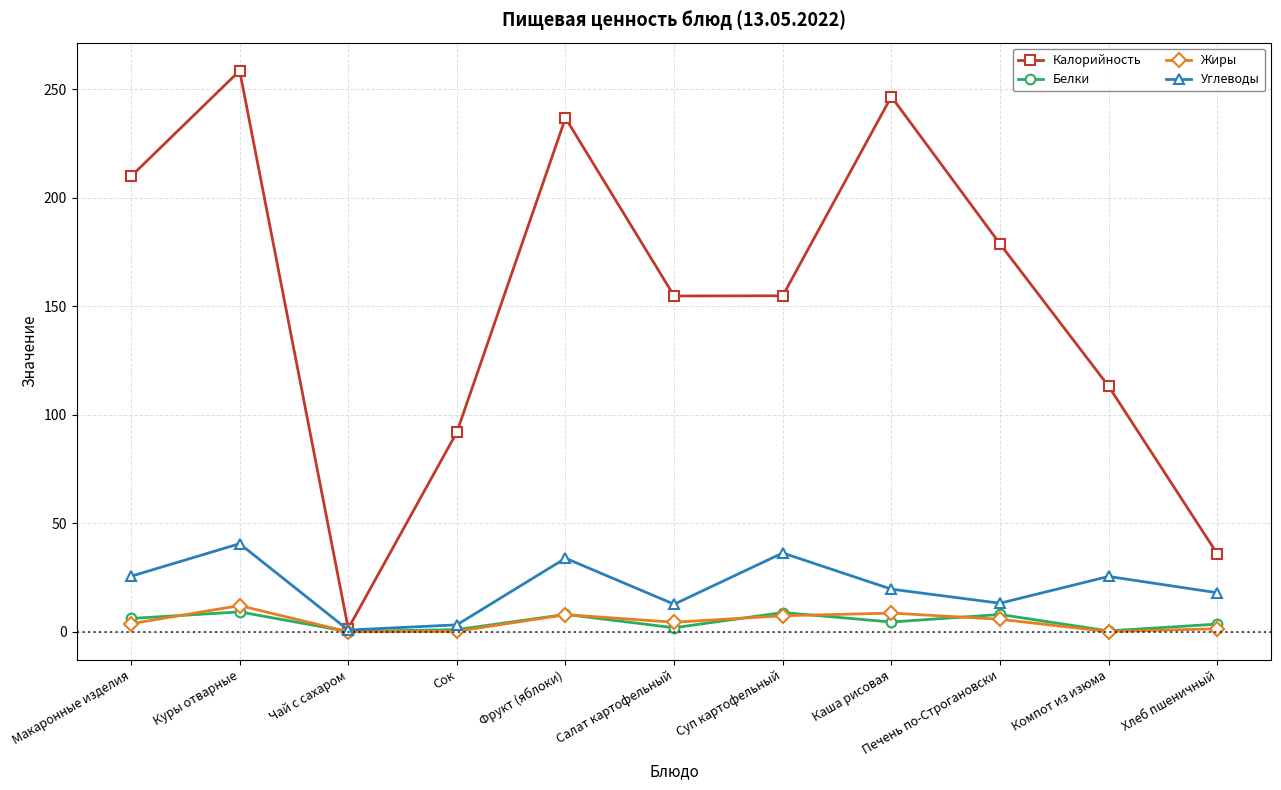

At which category does the chart reach its peak across all series?

Куры отварные